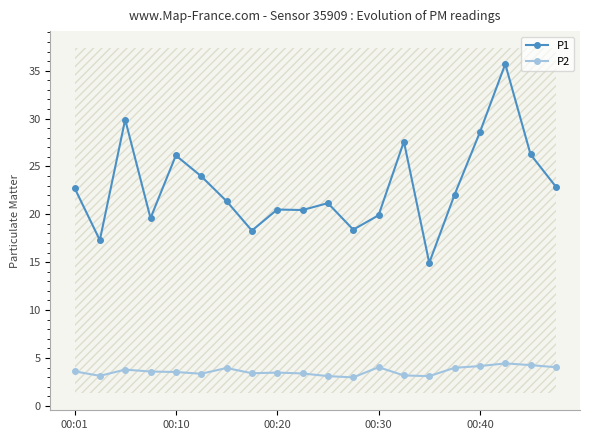

List the series in order of their peak value, highest first.

P1, P2